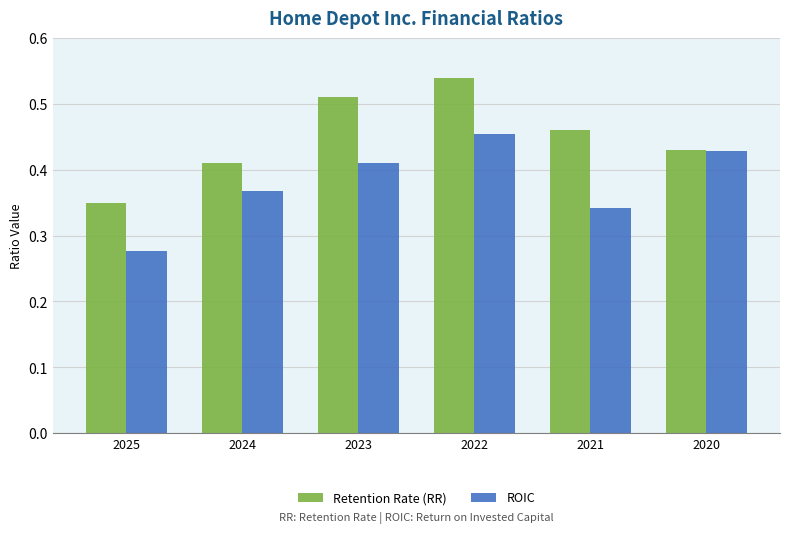

Is the value of ROIC at 2024 greater than the value of Retention Rate (RR) at 2022?

No